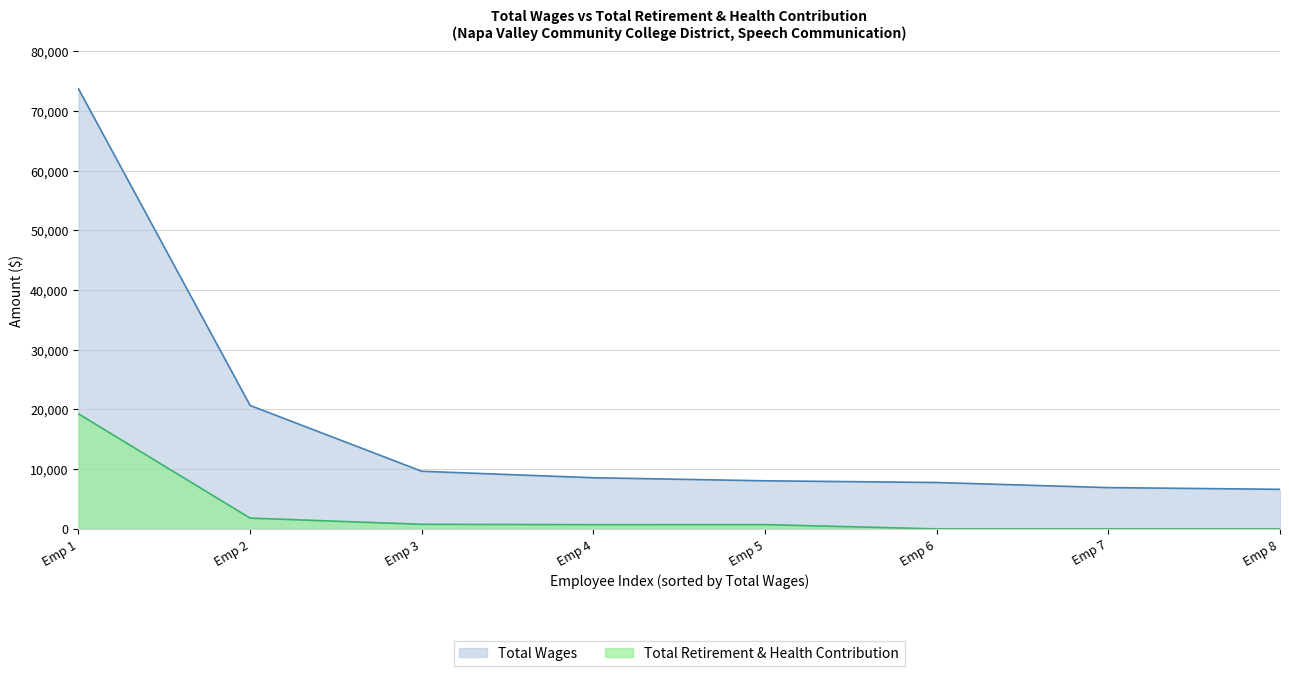

Which series changed the most between Emp 2 and Emp 7?

Total Wages